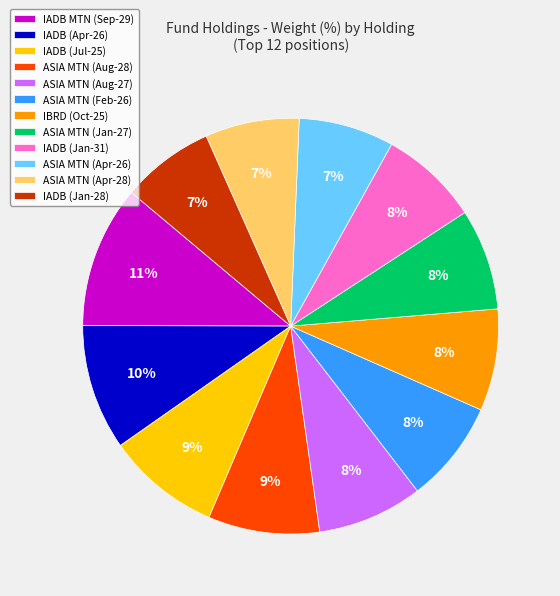

True or false: IADB (Apr-26) accounts for 1% of the total.

False